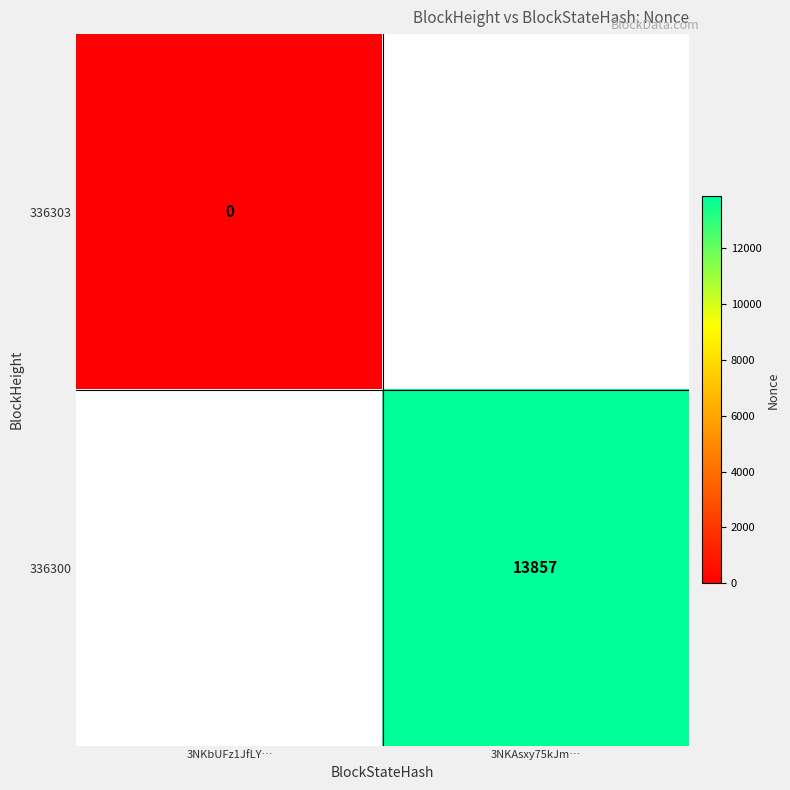

Is it true that 336300 equals 23946 at 3NKAsxy75kJm…?

False